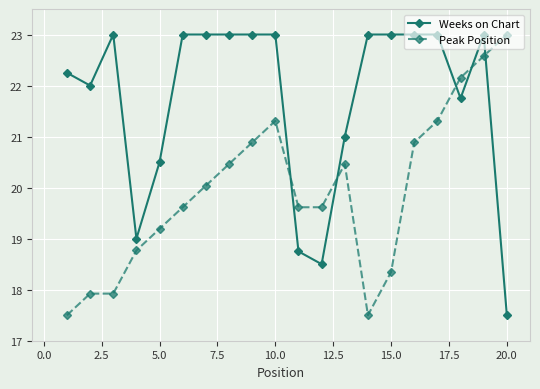

How many data points in Peak Position are above 20?

10